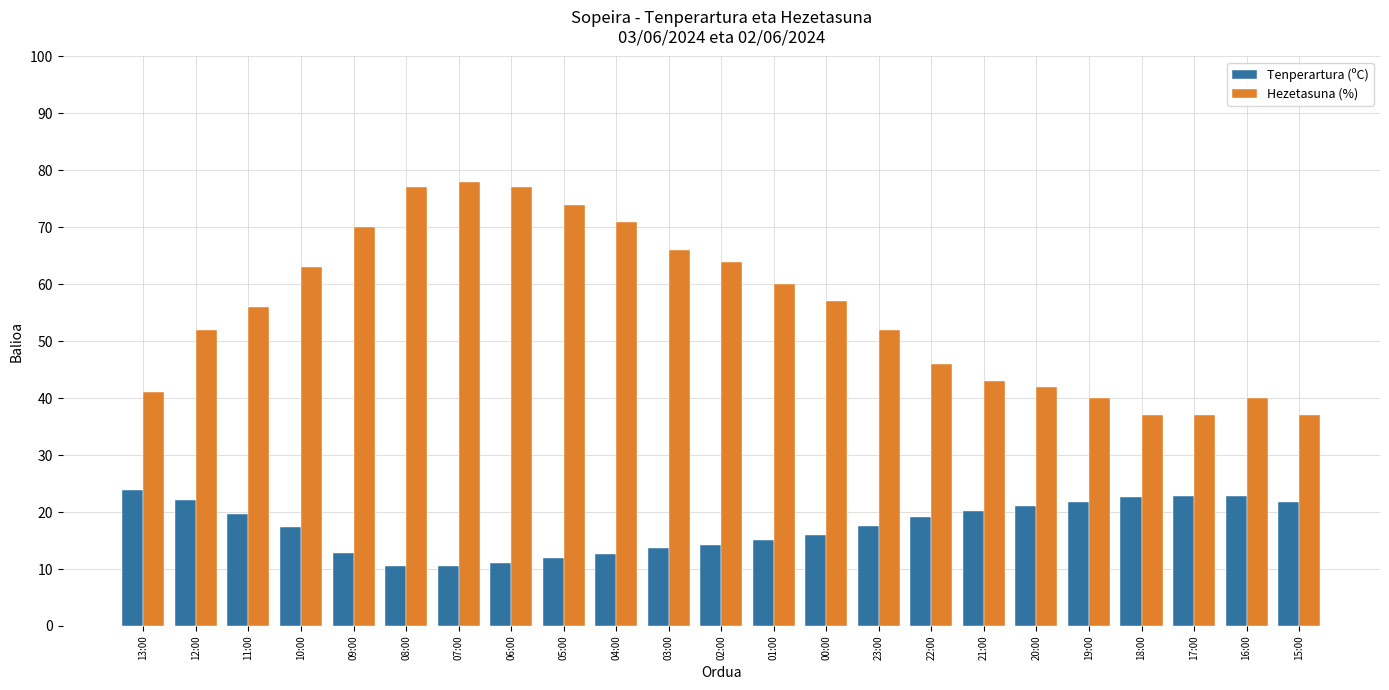

What is the average value of the Hezetasuna (%) series?

55.7